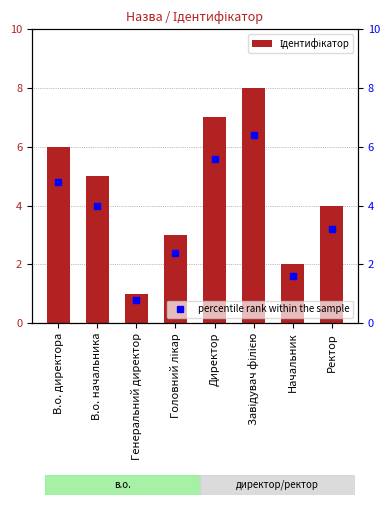

What is the difference between the maximum and minimum values?

7